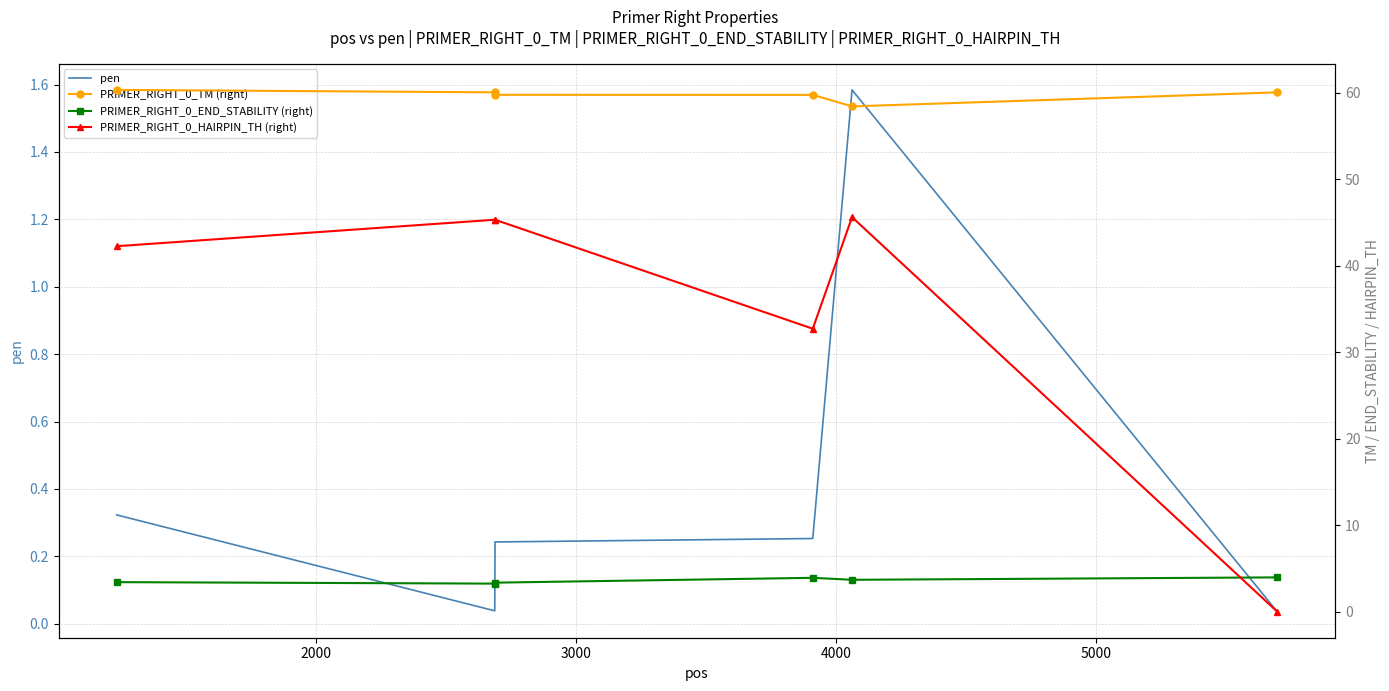

True or false: PRIMER_RIGHT_0_END_STABILITY (right) and pen cross at least once.

False